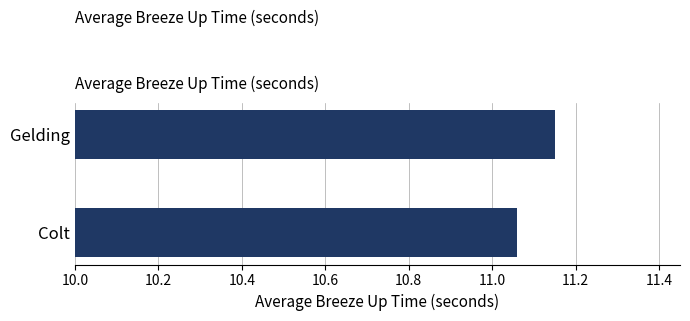

What is the sum of the values at Colt and Gelding?

22.2